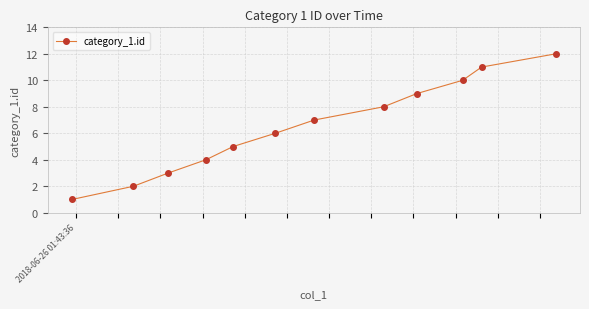

True or false: there are more than 1 points higher than both neighbors.

False